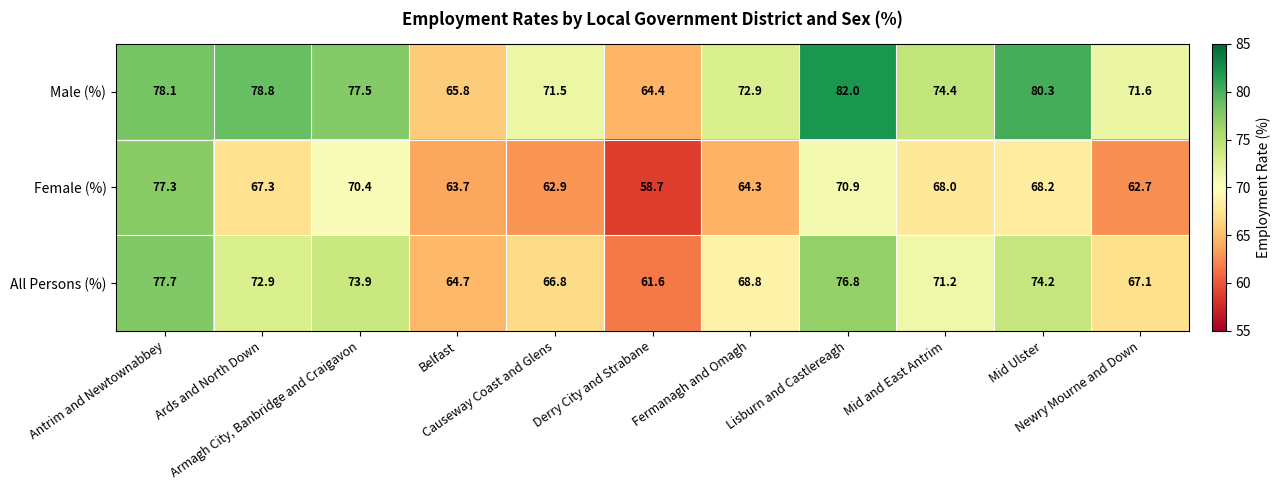

What is the lowest value of the All Persons (%) series?

61.6